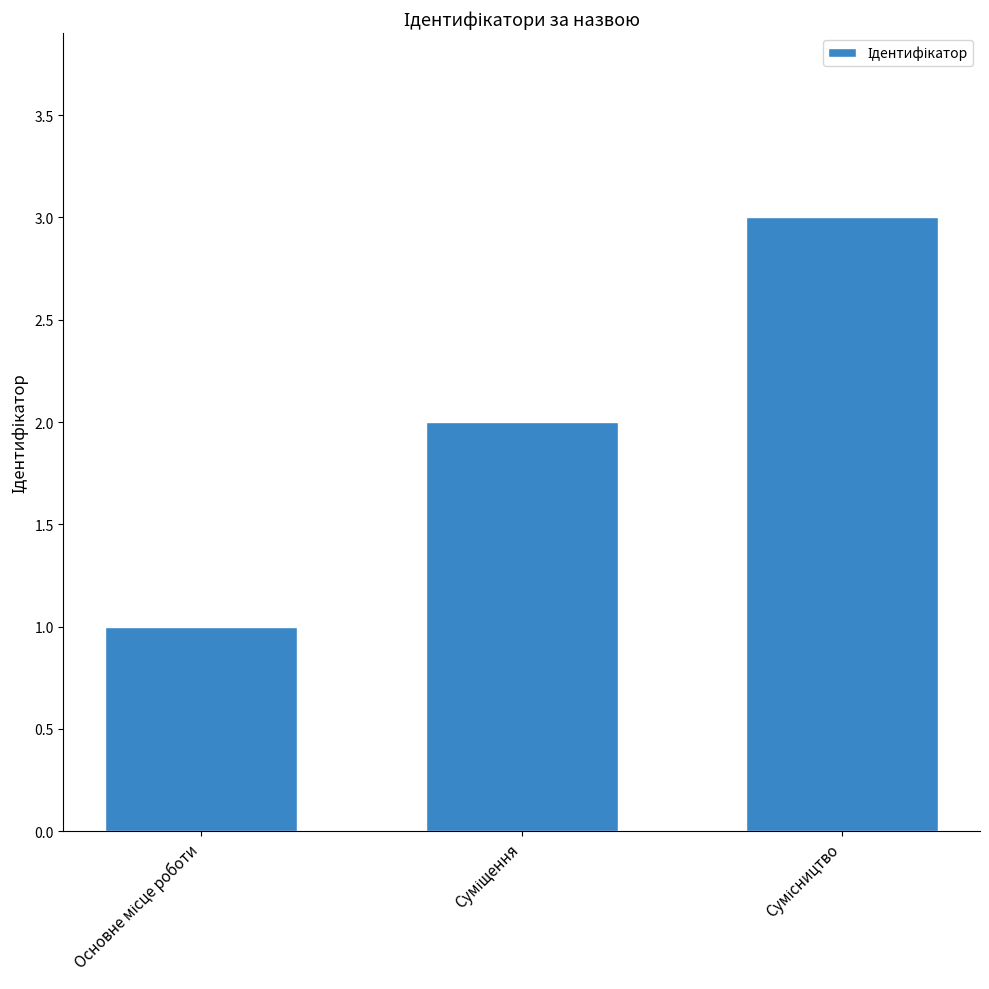

What is the sum of all values?

6